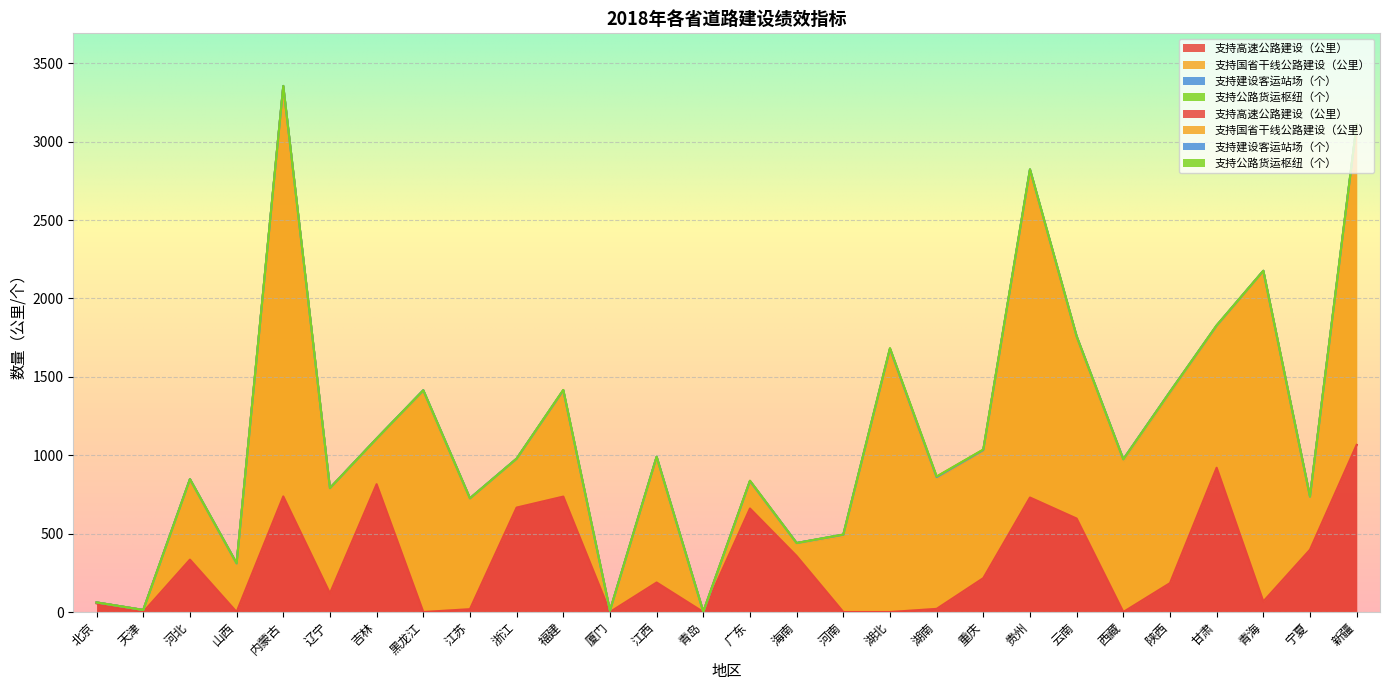

True or false: 支持高速公路建设（公里） has more than 2 interior local peaks.

True